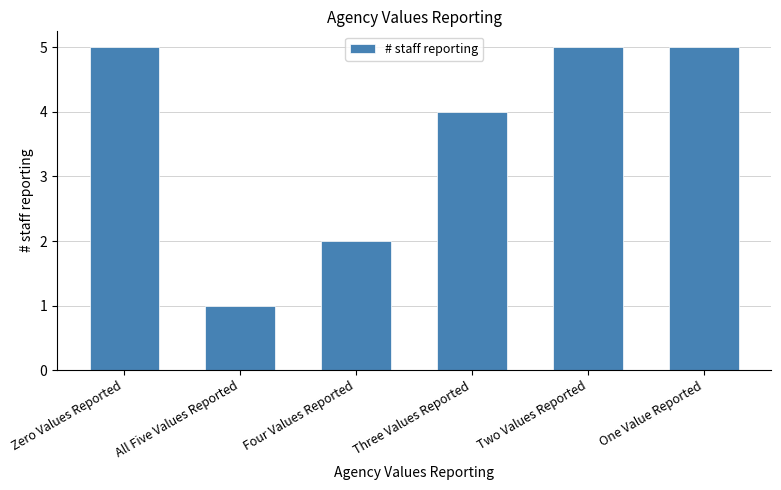

Which category has the lowest value across all series?

All Five Values Reported